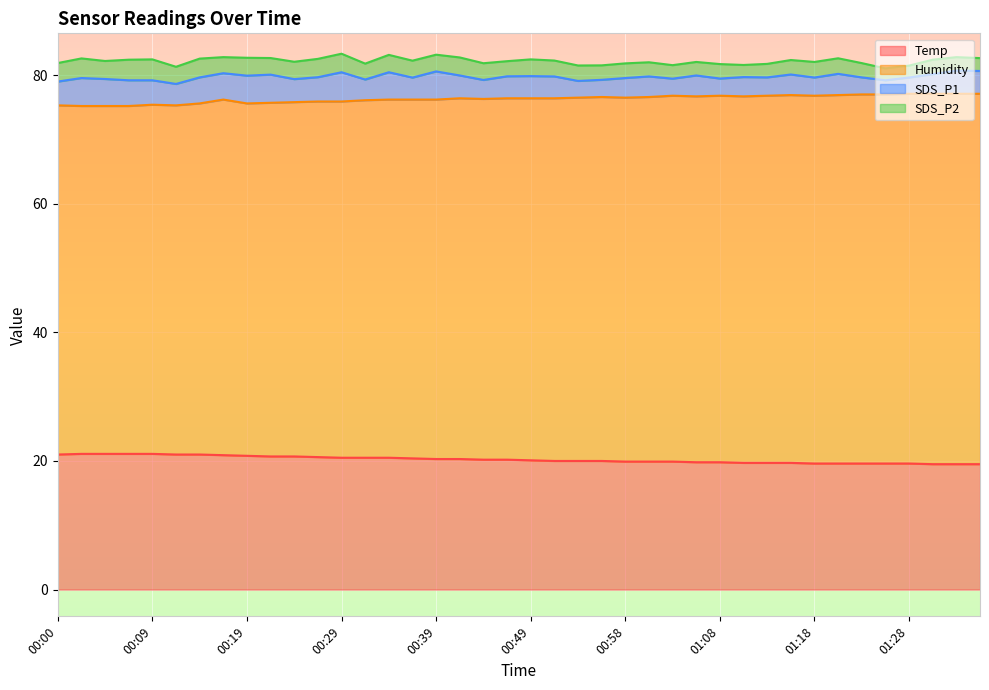

How many interior local valleys does the Humidity series have?

8